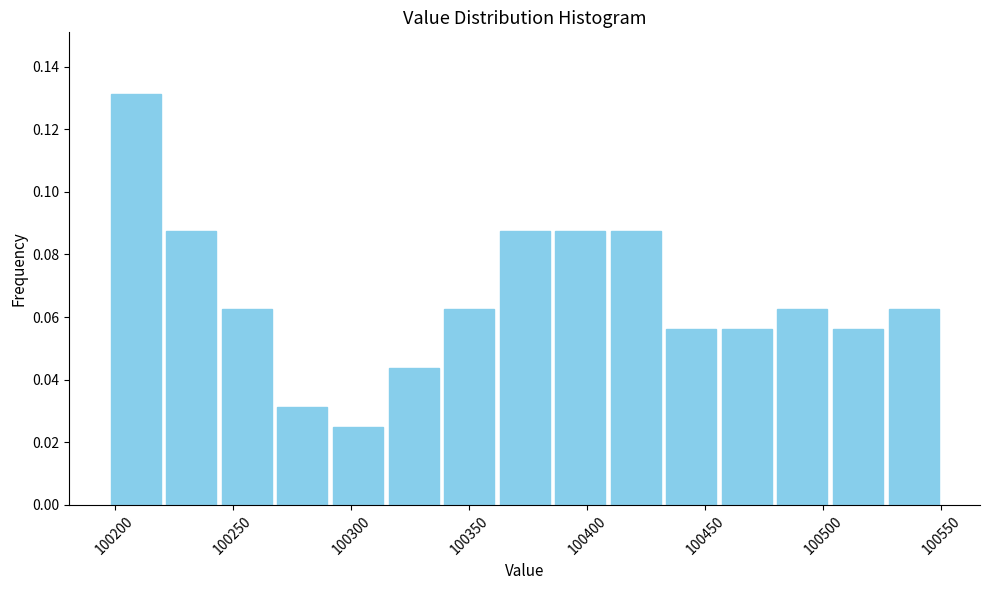

Reading left to right, transcribe this chart: for each bar, give the range it covers on the x-axis and its height. Neither the bar edges nor the heights are printed on the chart, so give them approximately, as read against the axes.

100195 to 100220: 0.132
100220 to 100245: 0.088
100245 to 100270: 0.062
100270 to 100290: 0.032
100290 to 100315: 0.026
100315 to 100340: 0.044
100340 to 100360: 0.062
100360 to 100385: 0.088
100385 to 100410: 0.088
100410 to 100430: 0.088
100430 to 100455: 0.056
100455 to 100480: 0.056
100480 to 100505: 0.062
100505 to 100525: 0.056
100525 to 100550: 0.062